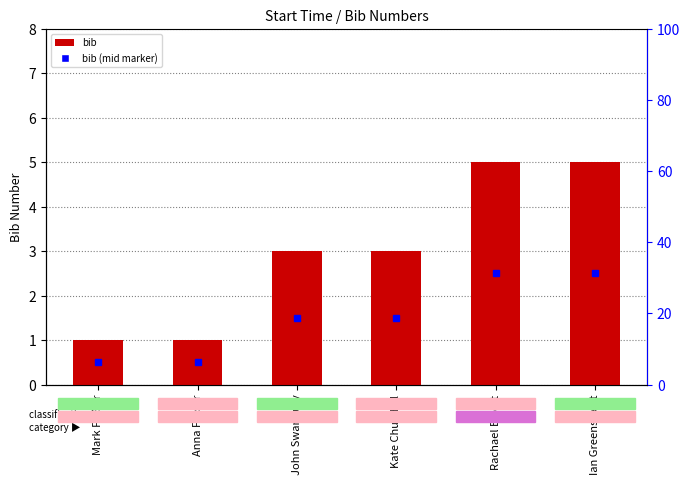

Reading left to right, list all the values displayed in this chart.

1	1	3	3	5	5